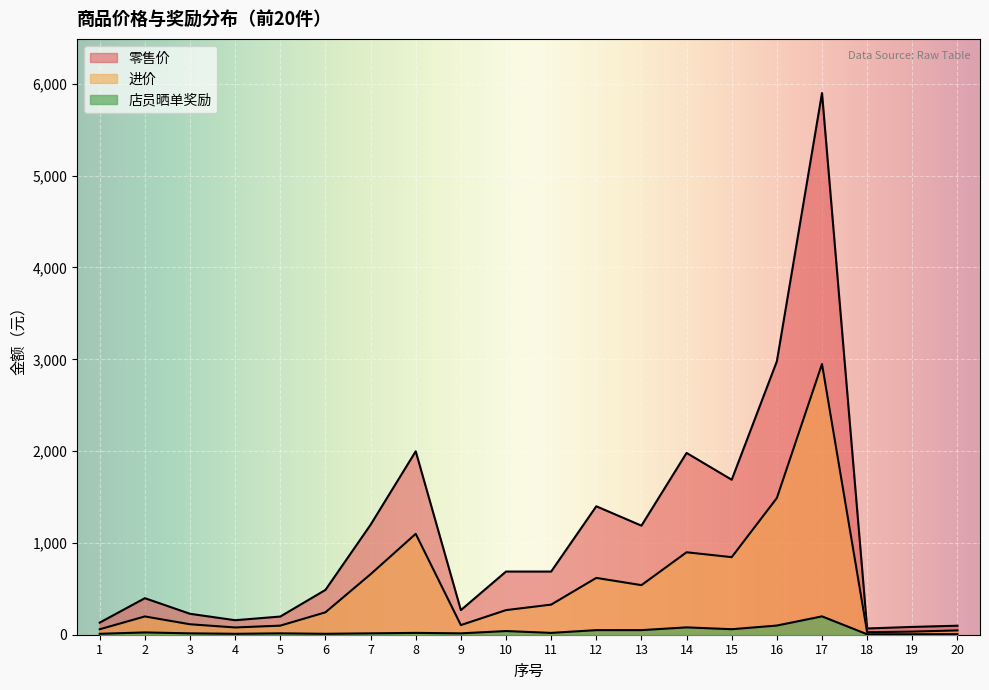

What is the value of the 零售价 point at the 2nd from the left?

398.0